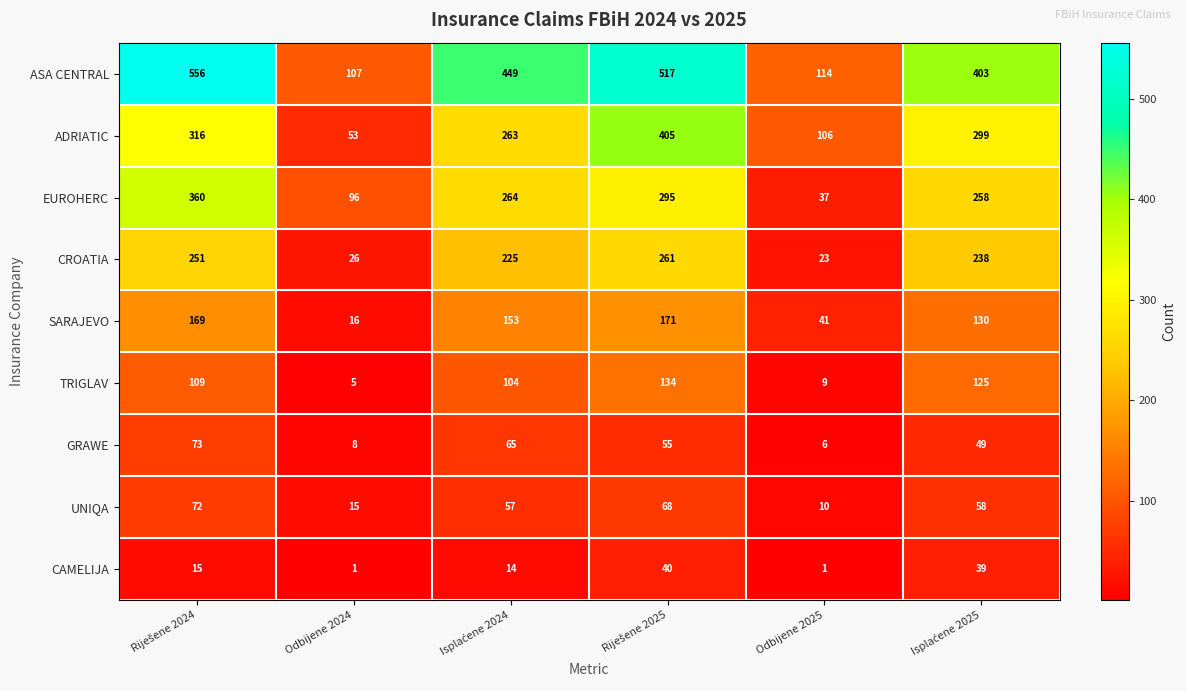

What is the difference between the highest and lowest values at Odbijene 2025?

113